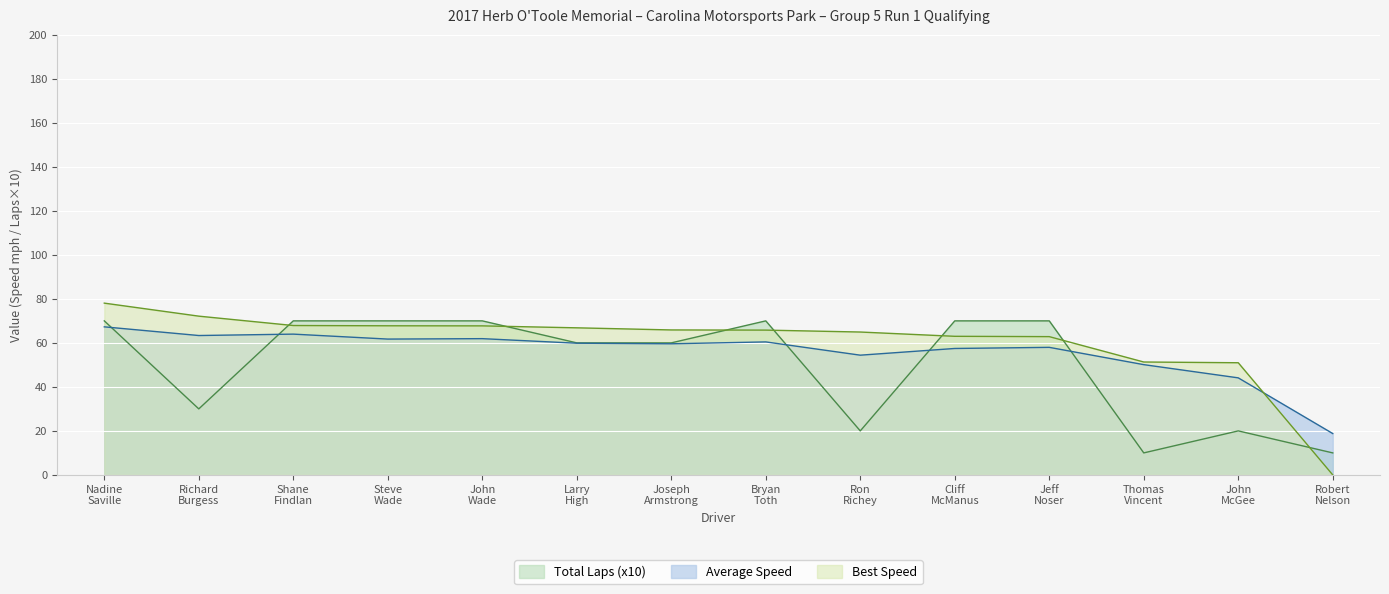

What is the difference between the Best Speed values at Jeff Noser and Larry High?

4.0